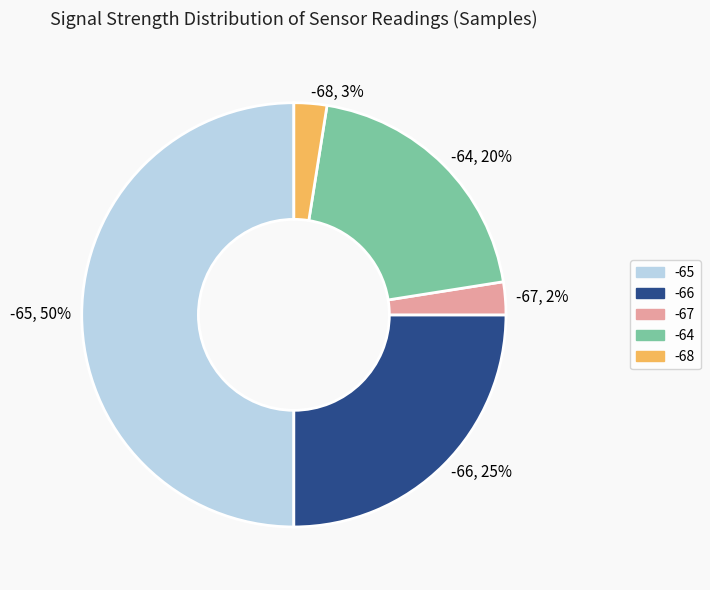

How many slices are in this pie chart?

5